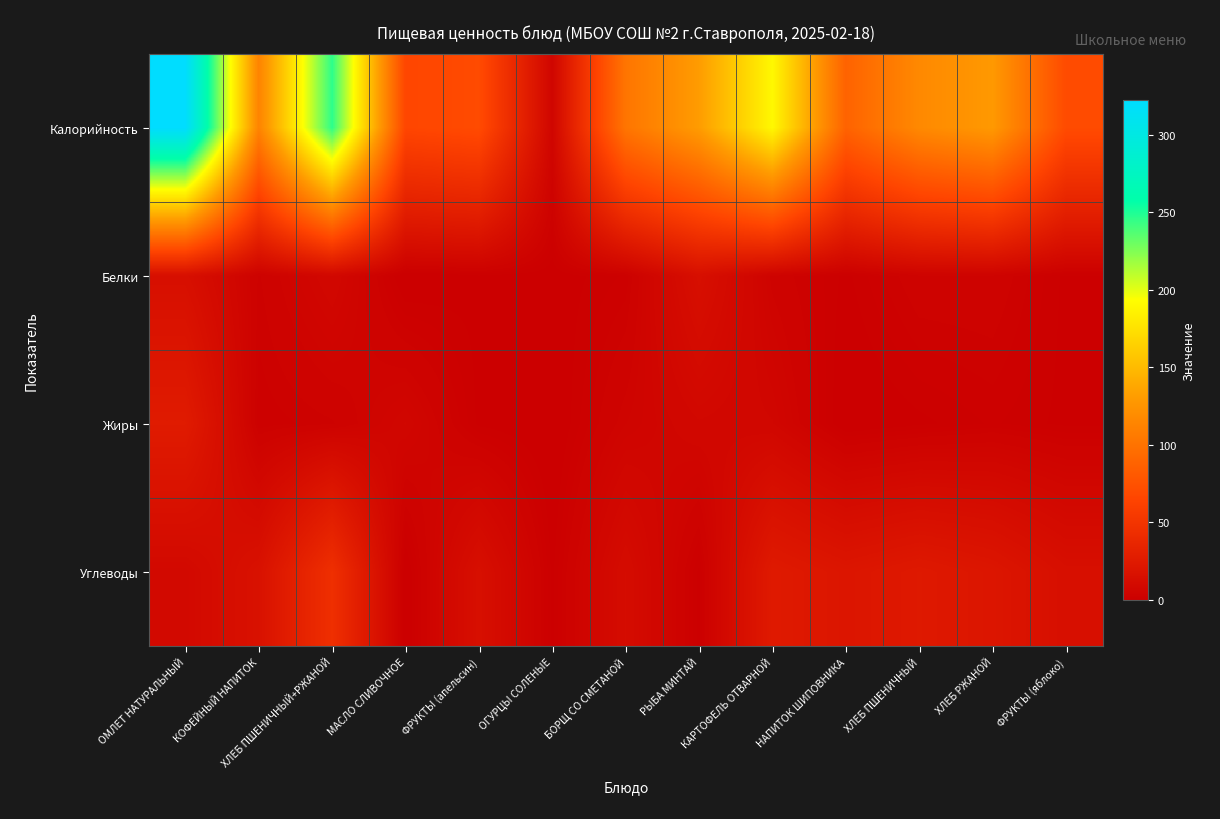

Count the number of categories in the chart.

13